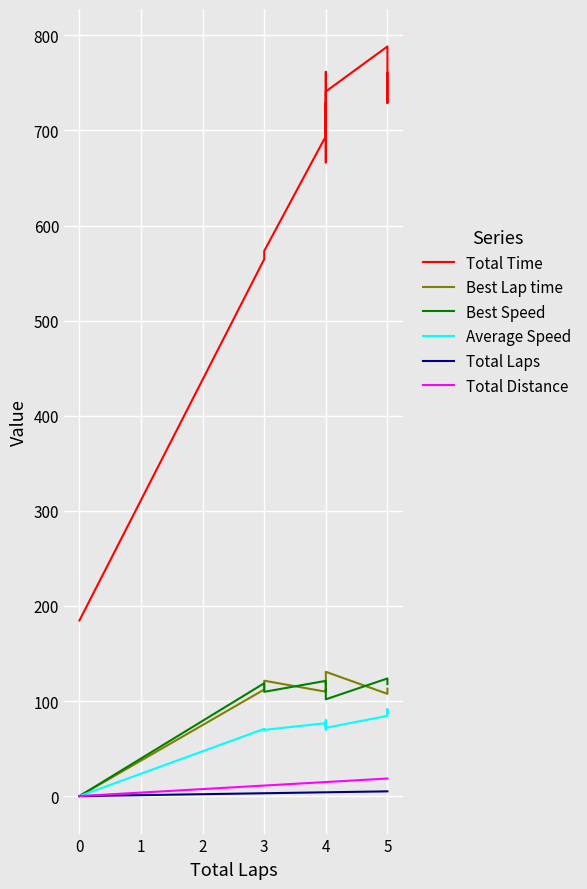

How many series are shown in this chart?

6